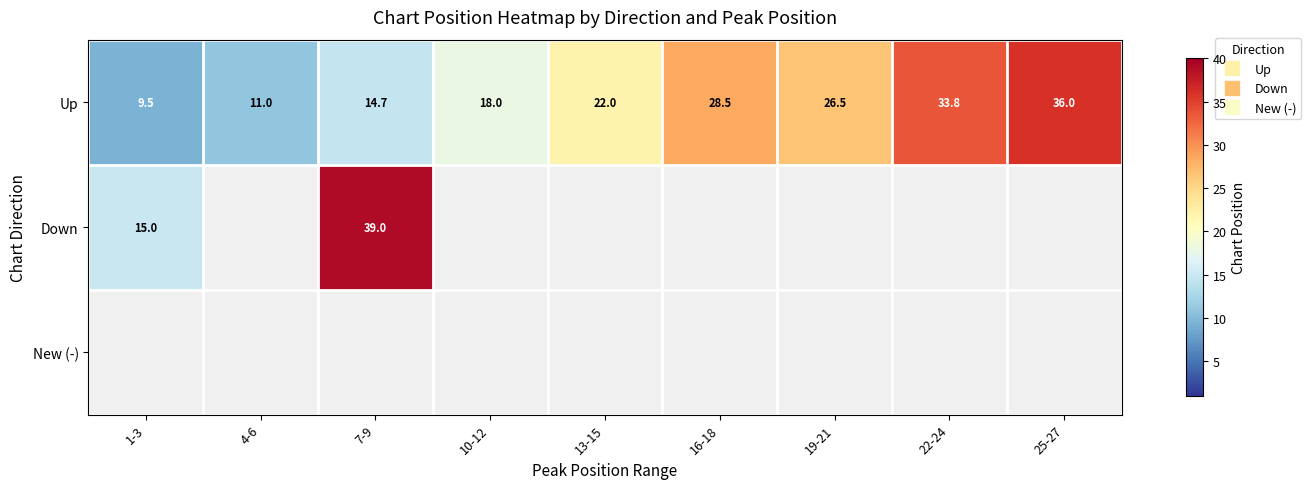

How many series are shown in this chart?

3